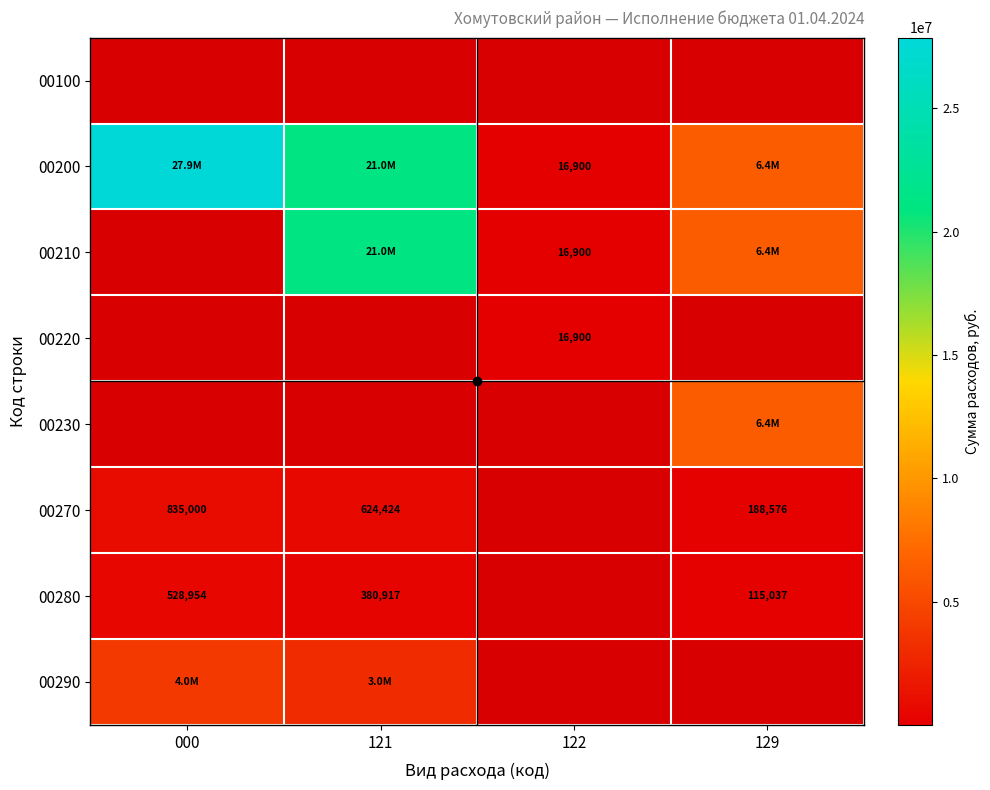

The 00270 series shows 835000 at 000. True or false?

True